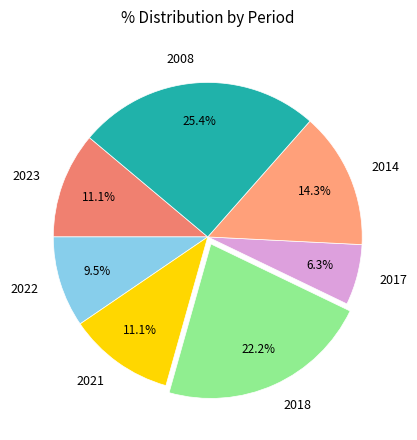

What percentage is NOT represented by 2023?

88.9%